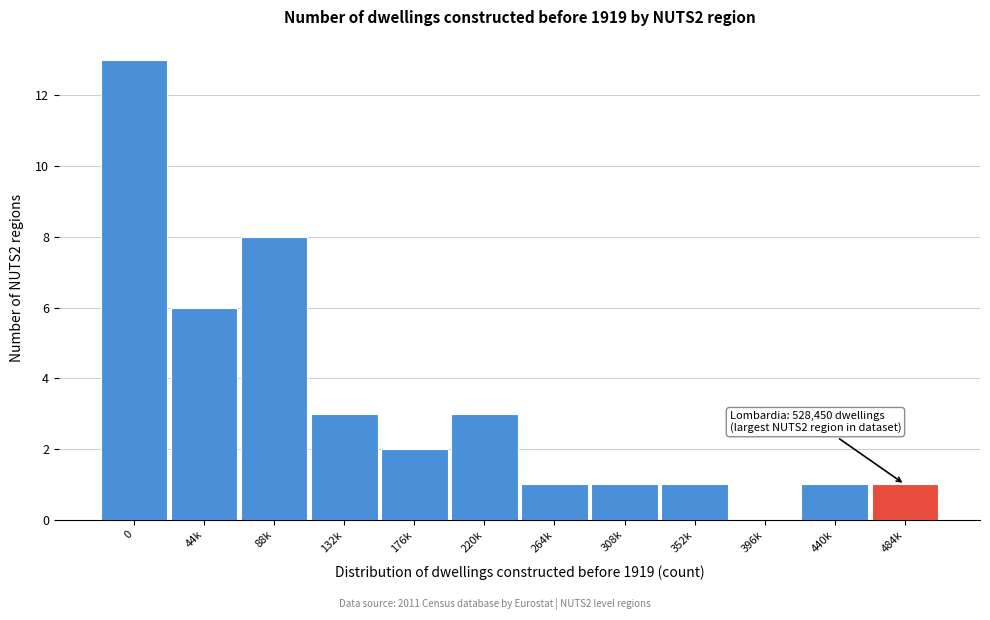

Reading right to left, what are all the values shown in this chart?

484k=1	440k=1	396k=0	352k=1	308k=1	264k=1	220k=3	176k=2	132k=3	88k=8	44k=6	0=13